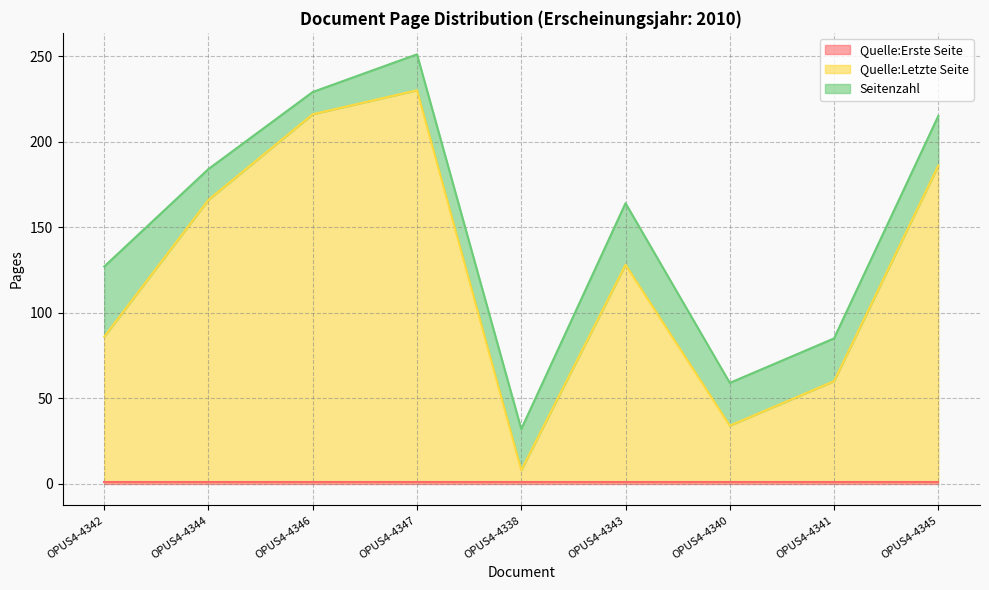

What is the minimum value for Seitenzahl?

13